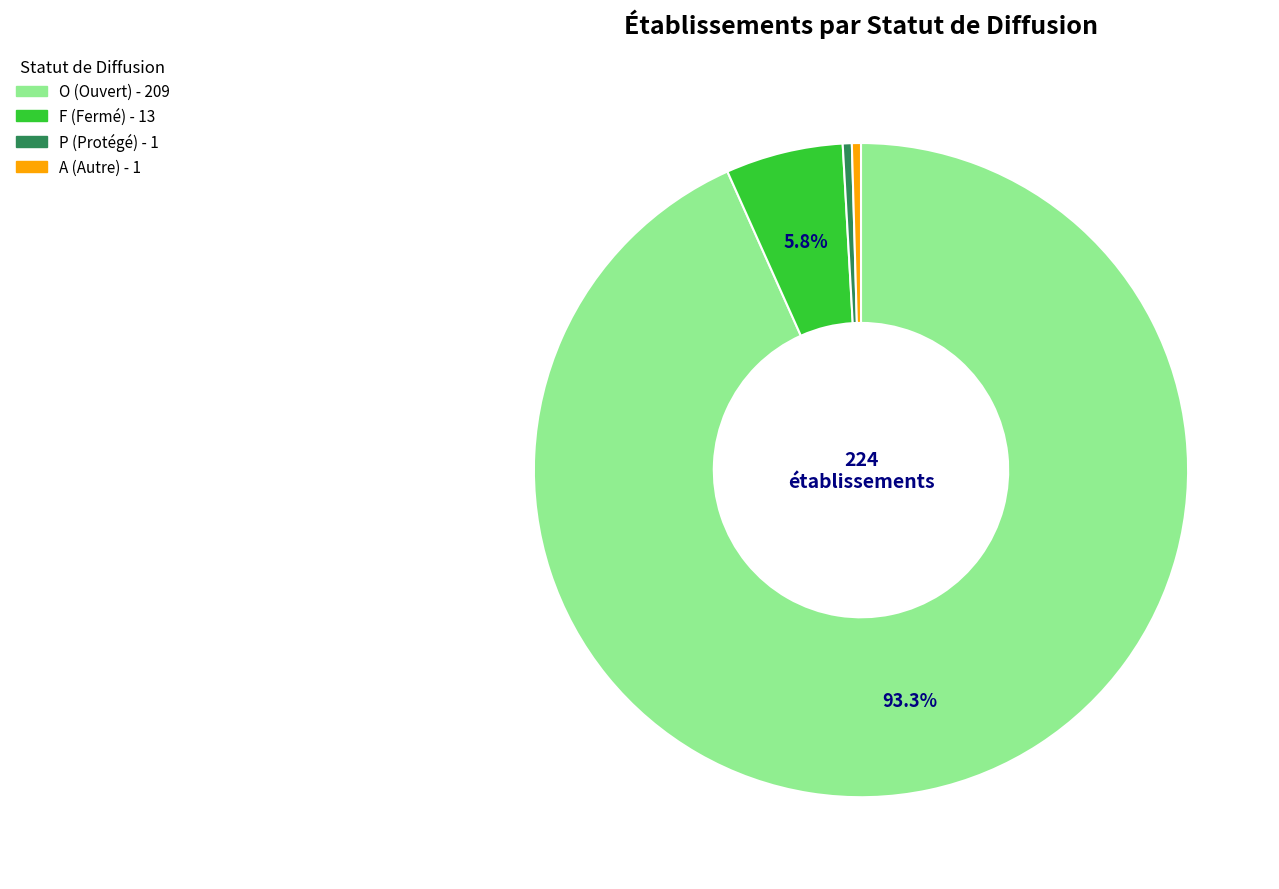

To the nearest percent, what is the difference between the F and P slice percentages?

5%